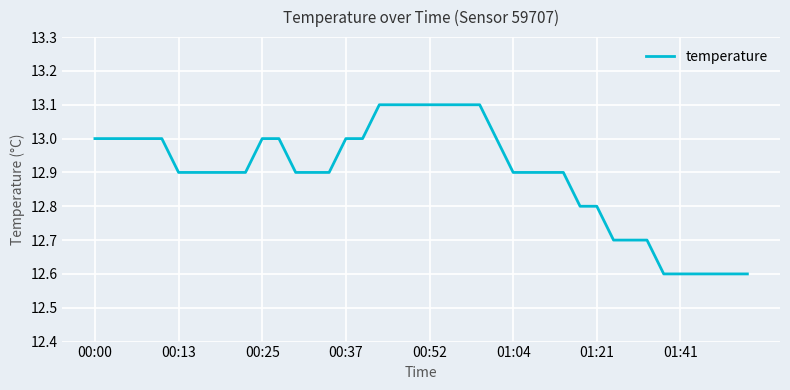

What is the smallest value displayed?

12.6